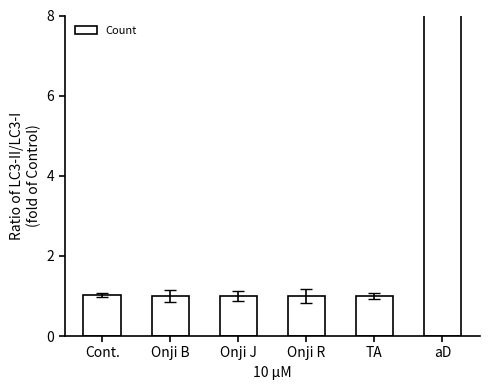

Between Onji R and aD, which is larger?

aD